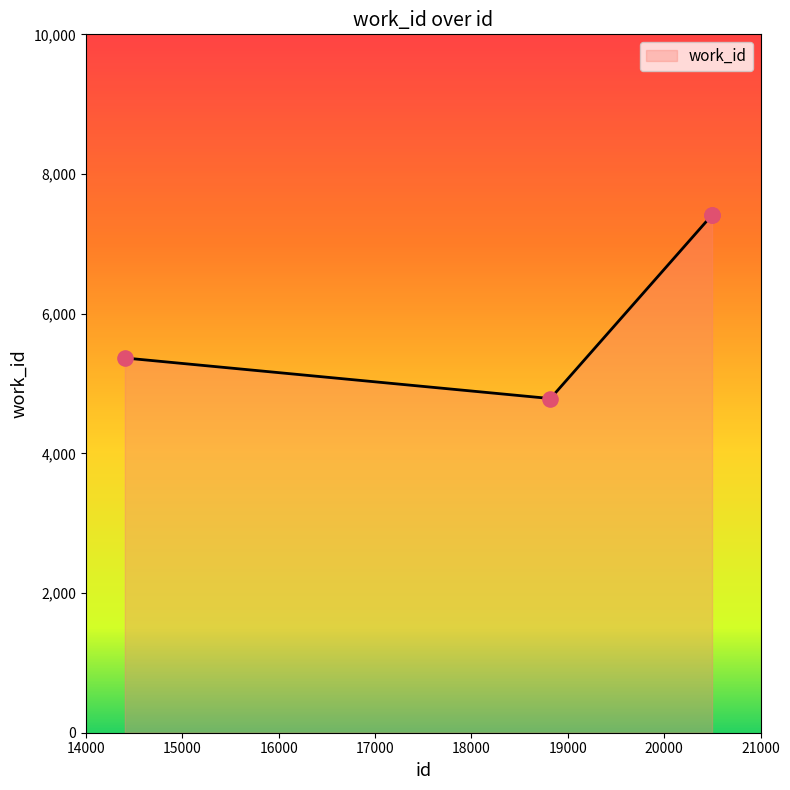

What is the smallest value displayed?

4785